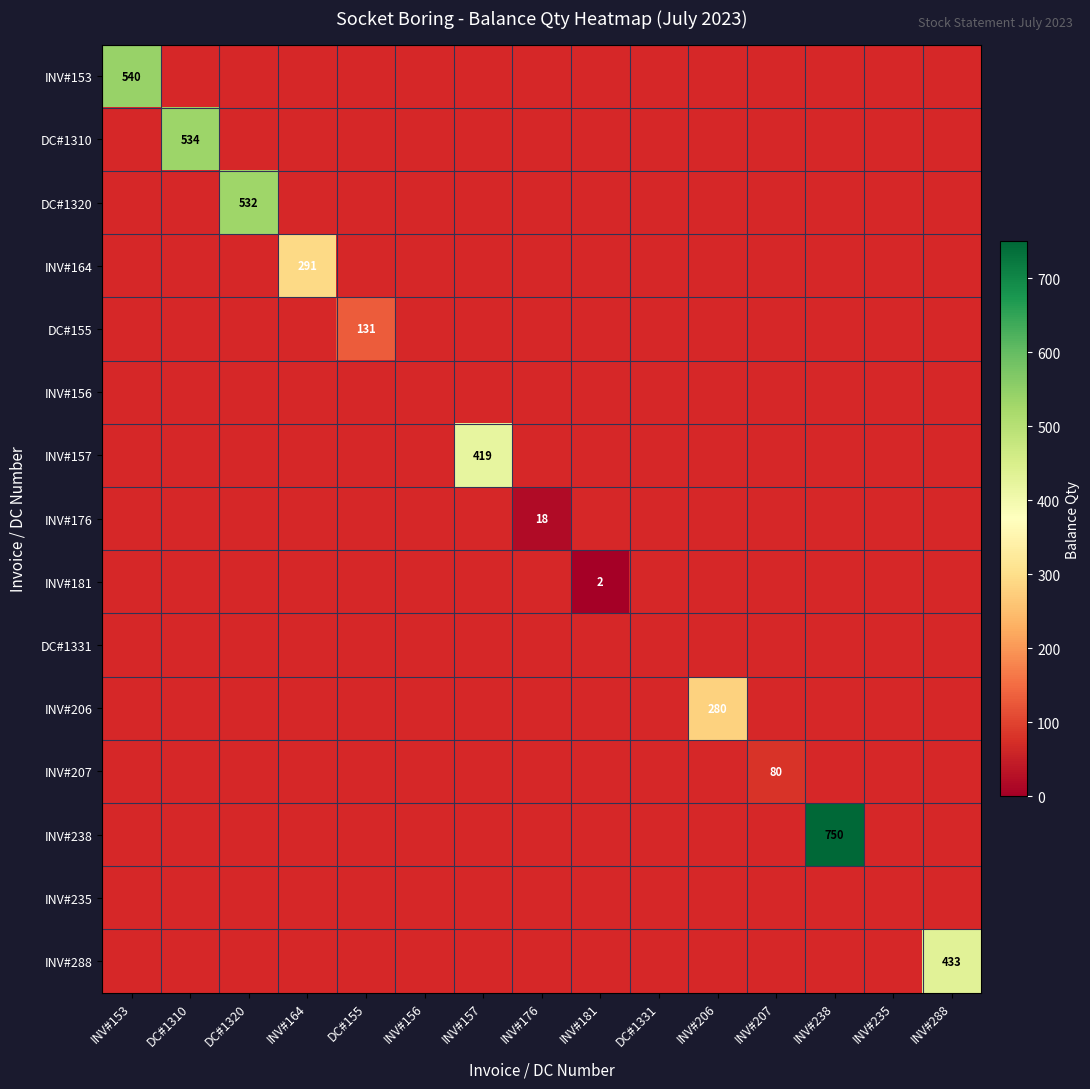

How many data points does each series have?

15